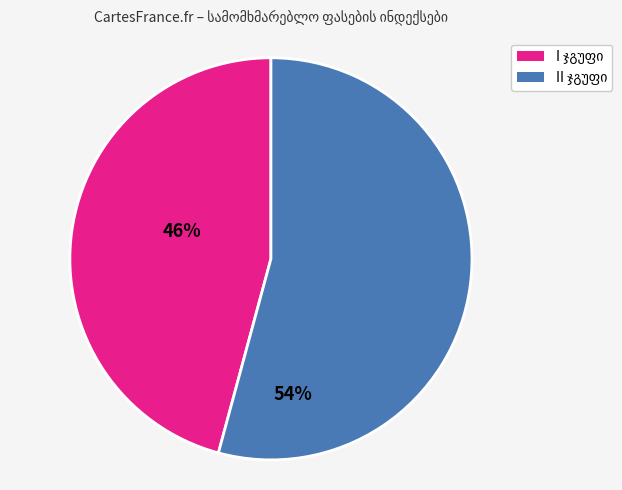

Does any single category account for the majority?

Yes